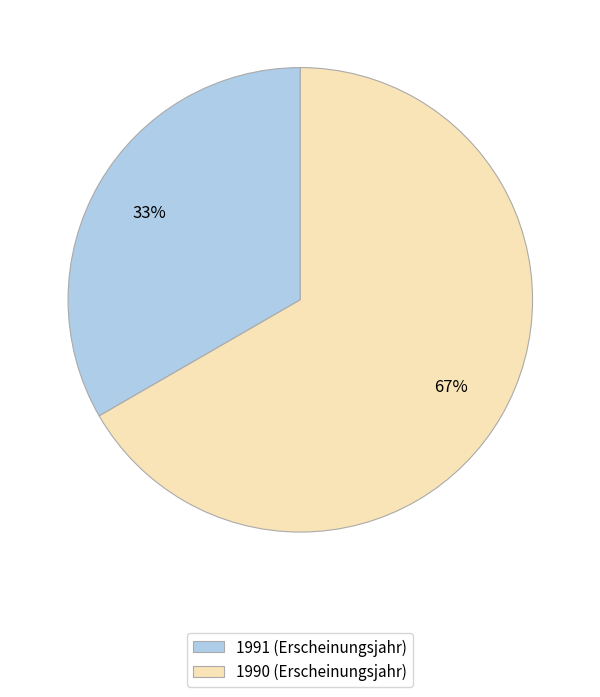

What is the ratio of the value at 1990 (Erscheinungsjahr) to the value at 1991 (Erscheinungsjahr)?

2.0